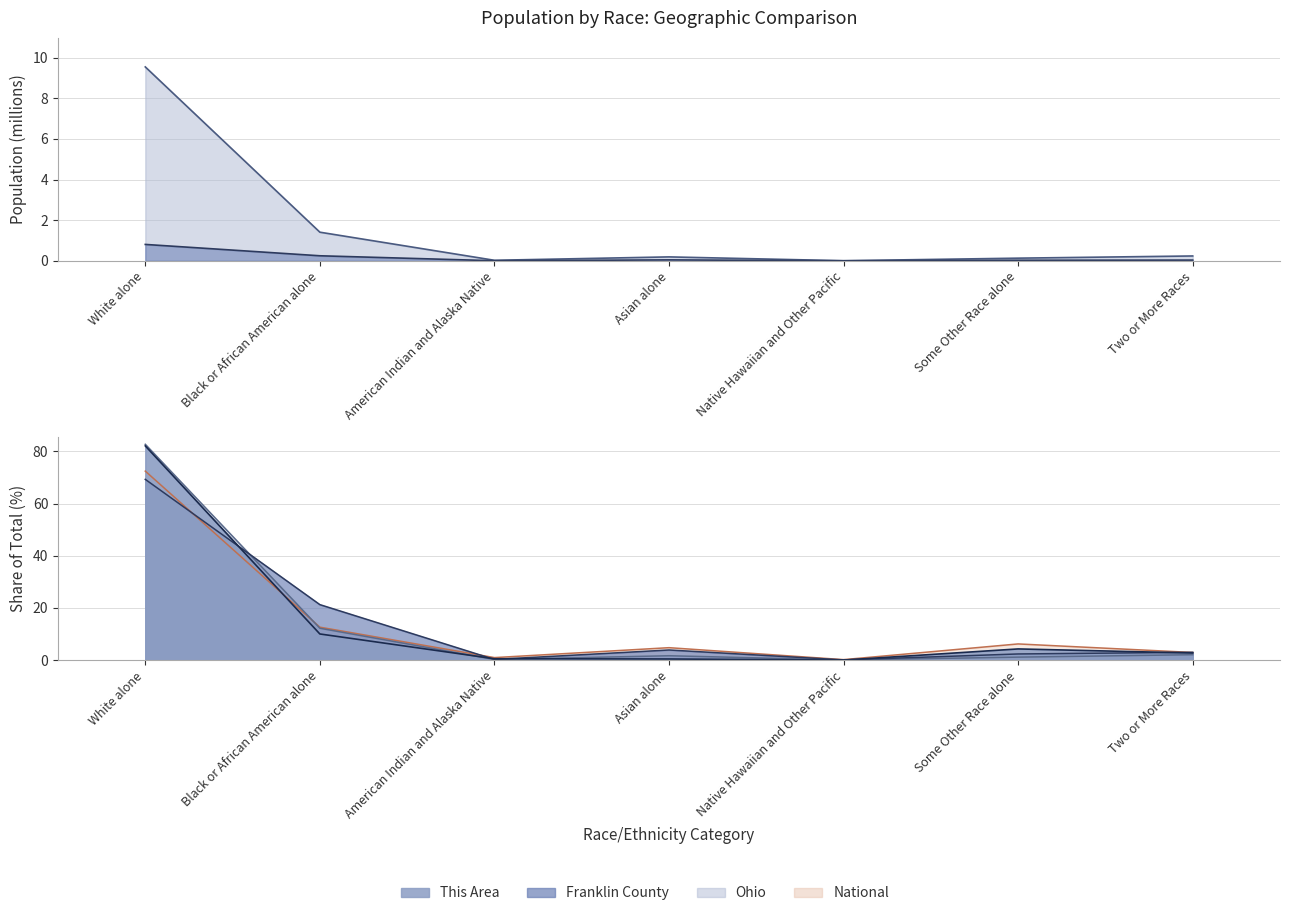

Reading left to right, extract all data points from this chart.

This Area: 82.1	10.0	0.5	0.4	0.0	4.3	2.7
Franklin County: 0.8	0.2	0.0	0.0	0.0	0.0	0.0
Ohio: 9.5	1.4	0.0	0.2	0.0	0.1	0.2
National: 72.4	12.6	0.9	4.8	0.2	6.2	2.9